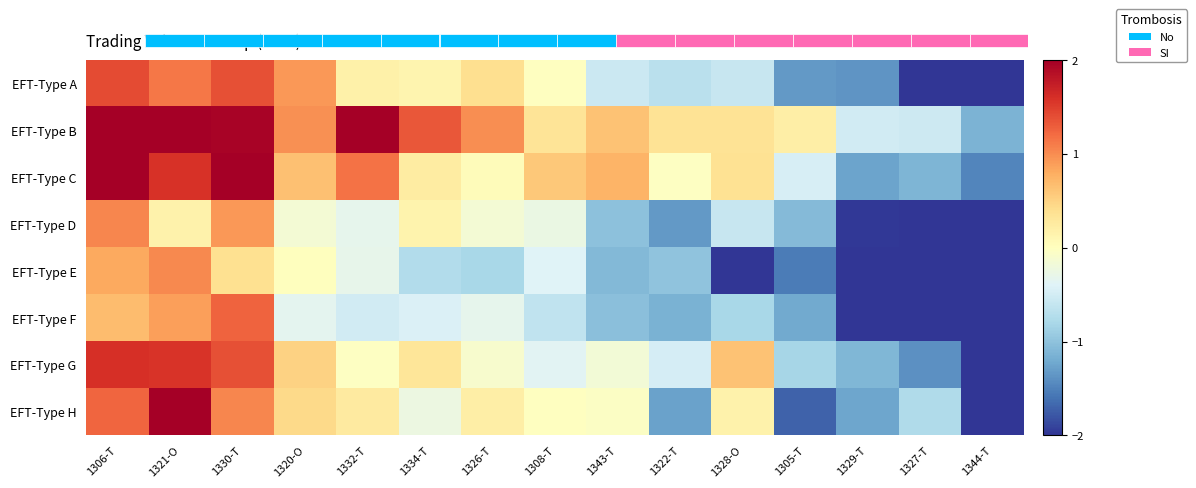

At how many categories does at least one series exceed 0?

12